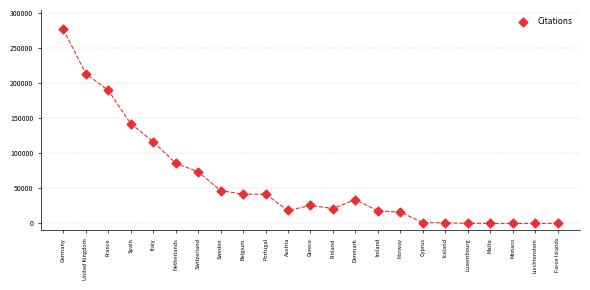

What is the range of X values (max minus min)?

22